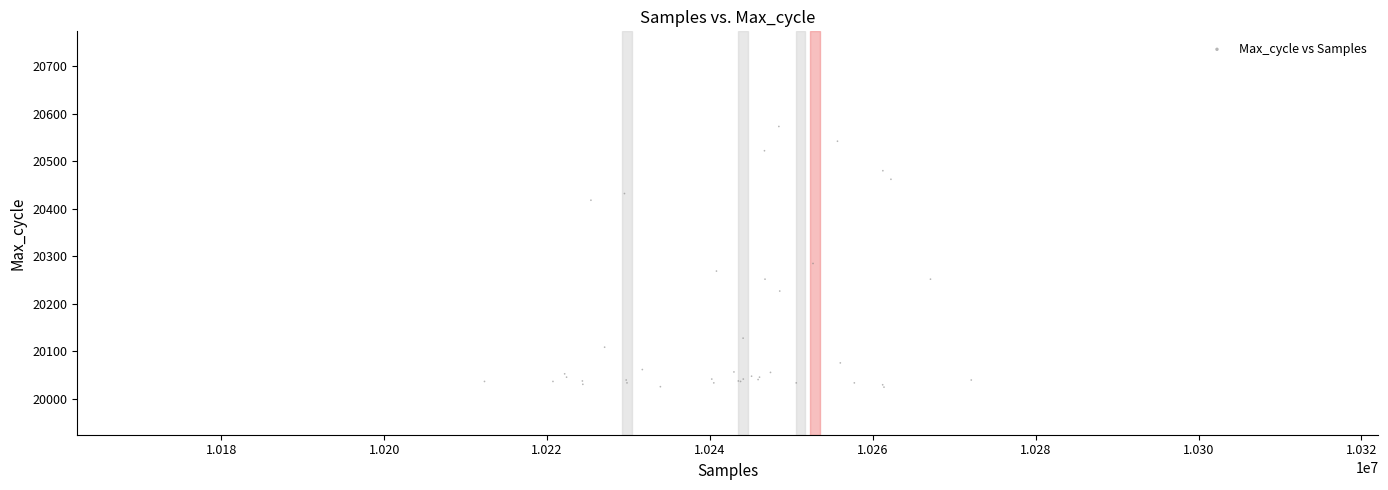

What Y value in the scatter plot is closest to 20299?

20285